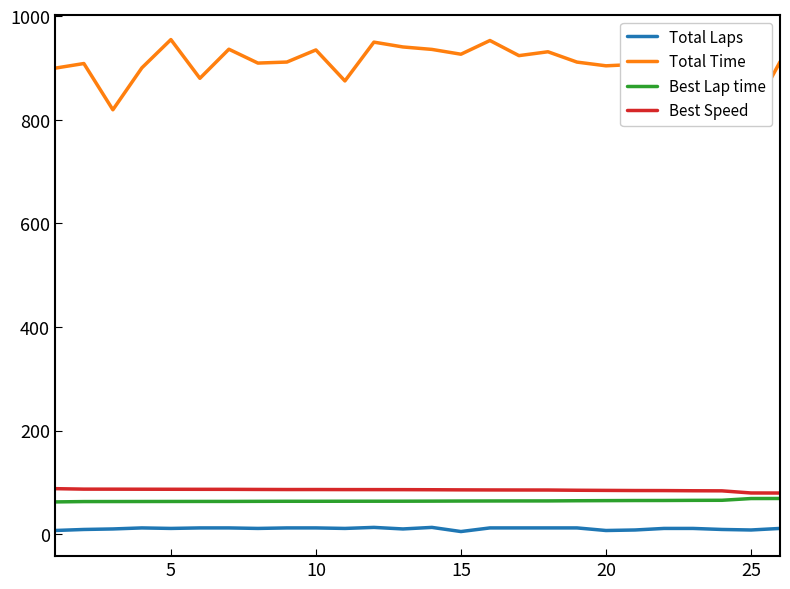

True or false: Total Laps and Best Speed intersect in this chart.

False